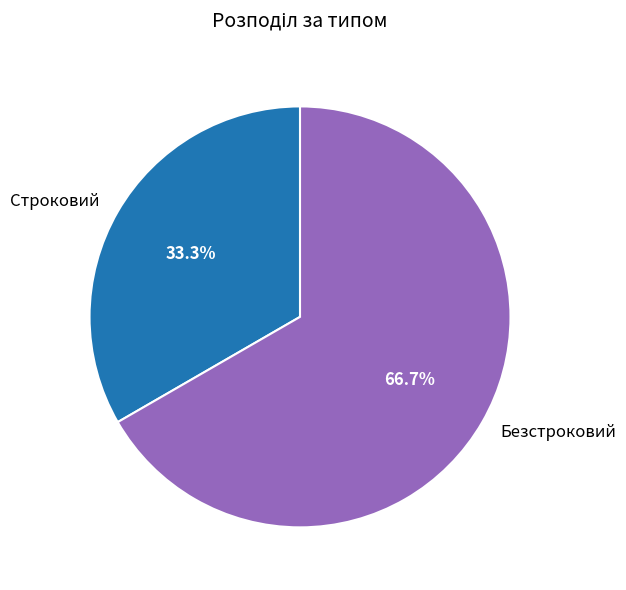

Which slice is the largest?

Безстроковий